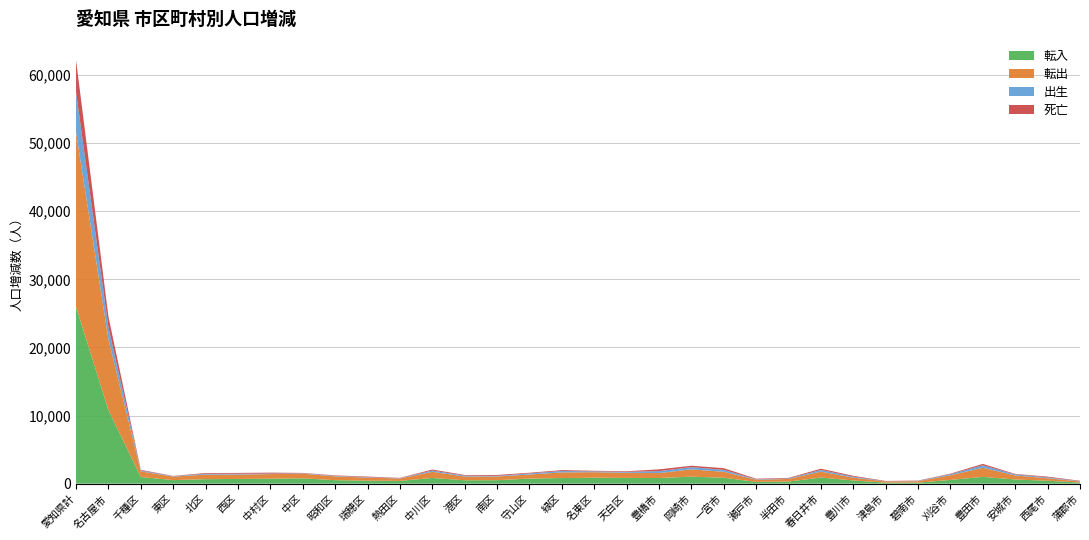

Reading left to right, list all the values displayed in this chart.

転入: 25971	10816	972	516	657	691	728	779	512	439	402	834	496	508	743	820	874	845	830	1028	870	261	307	894	471	142	147	552	995	610	428	166
転出: 25628	10377	821	521	668	644	677	680	560	450	355	906	554	547	599	834	808	753	723	1073	873	320	383	878	411	182	212	687	1338	593	367	155
出生: 5908	1780	135	55	129	122	79	57	75	56	40	181	128	91	162	209	125	136	283	322	289	63	76	241	144	26	43	154	368	154	117	52
死亡: 4697	1560	100	44	109	119	135	61	67	92	50	153	97	130	98	126	87	92	262	209	242	83	83	180	127	49	47	77	205	74	116	58